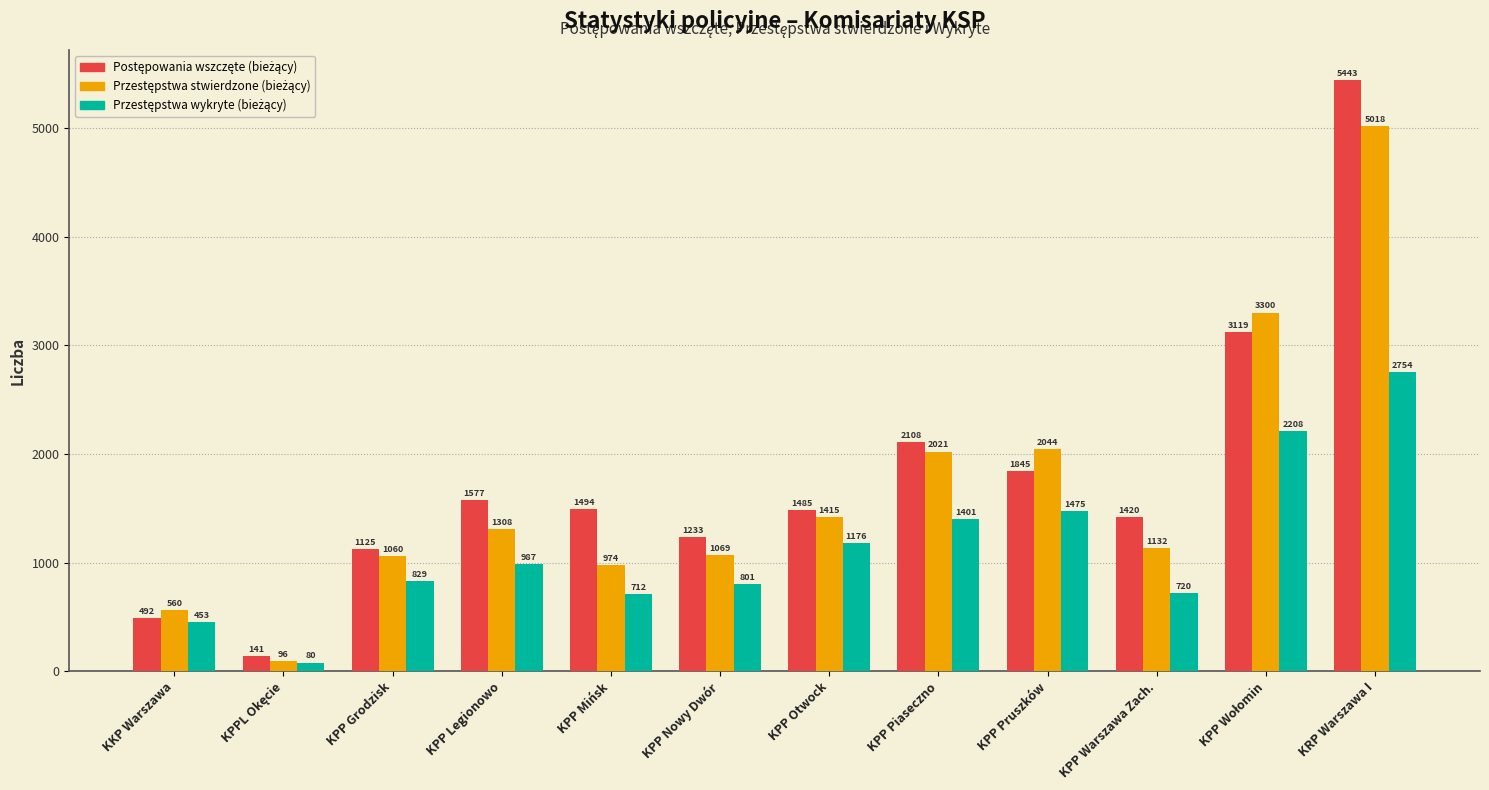

What is the minimum value shown in the chart?

80